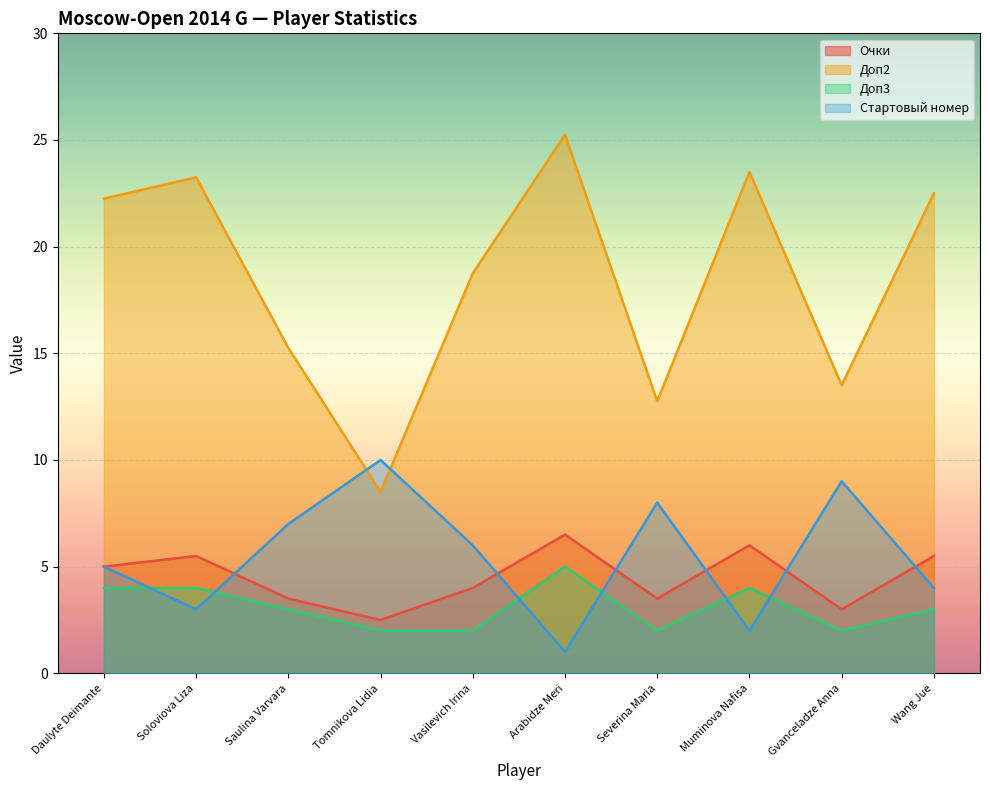

How many data points in Очки are less than 5?

5